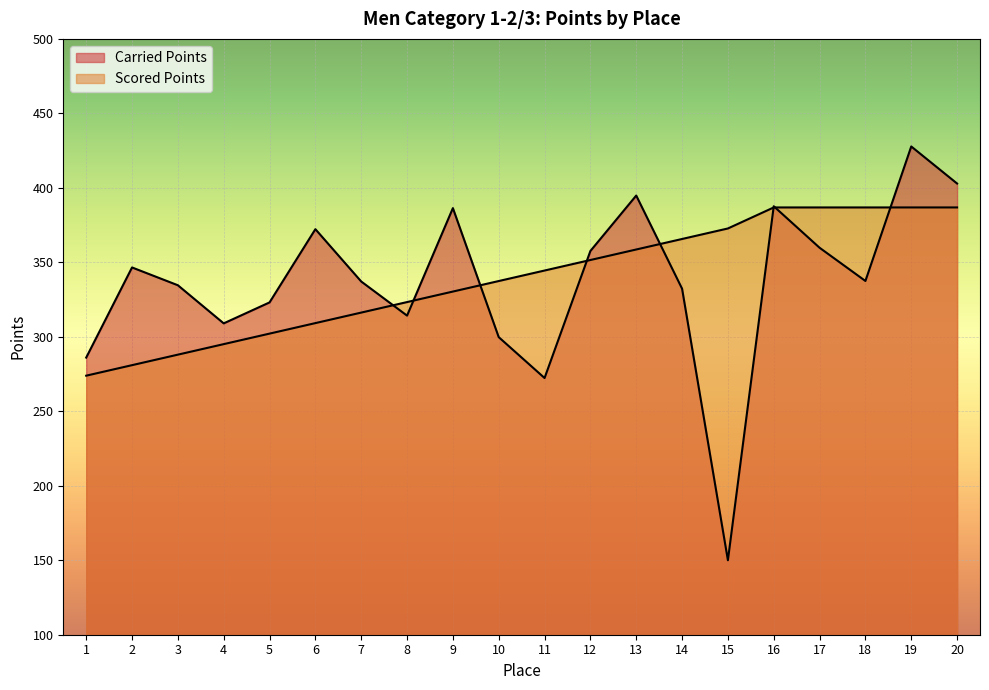

At which label does Carried Points first exceed 337?

2